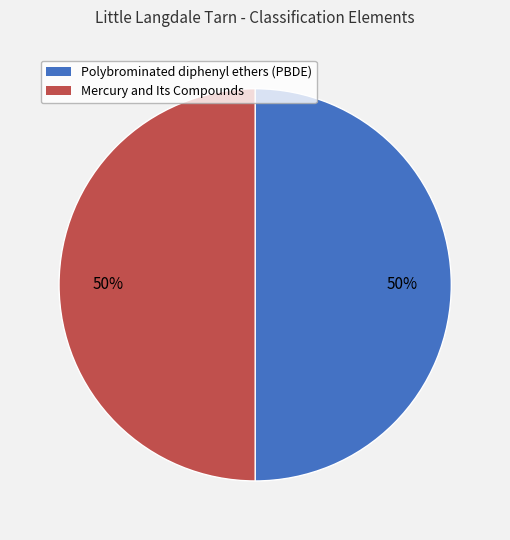

To the nearest percent, what portion does Polybrominated diphenyl ethers (PBDE) represent?

50%